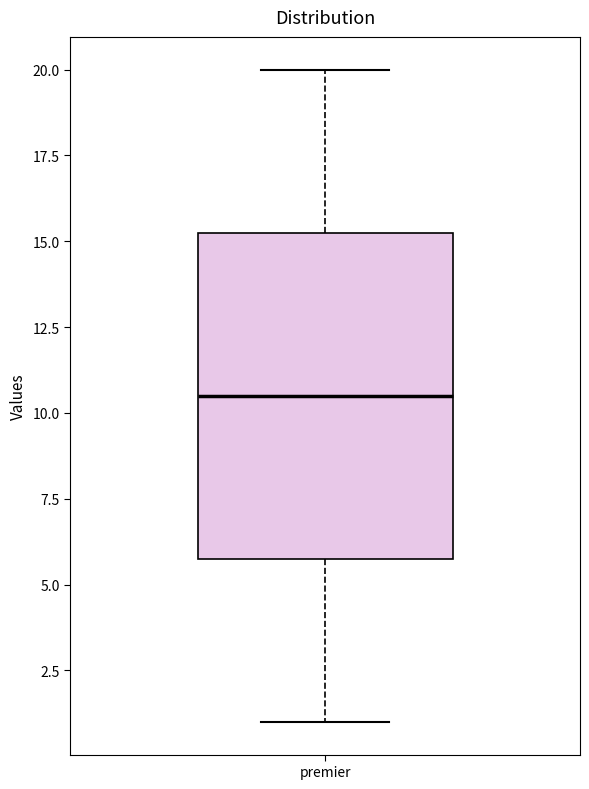

Where is the lower edge of the box for premier on the y-axis? The values are not printed on the chart, so give them approximately, as read against the axis.

6.0